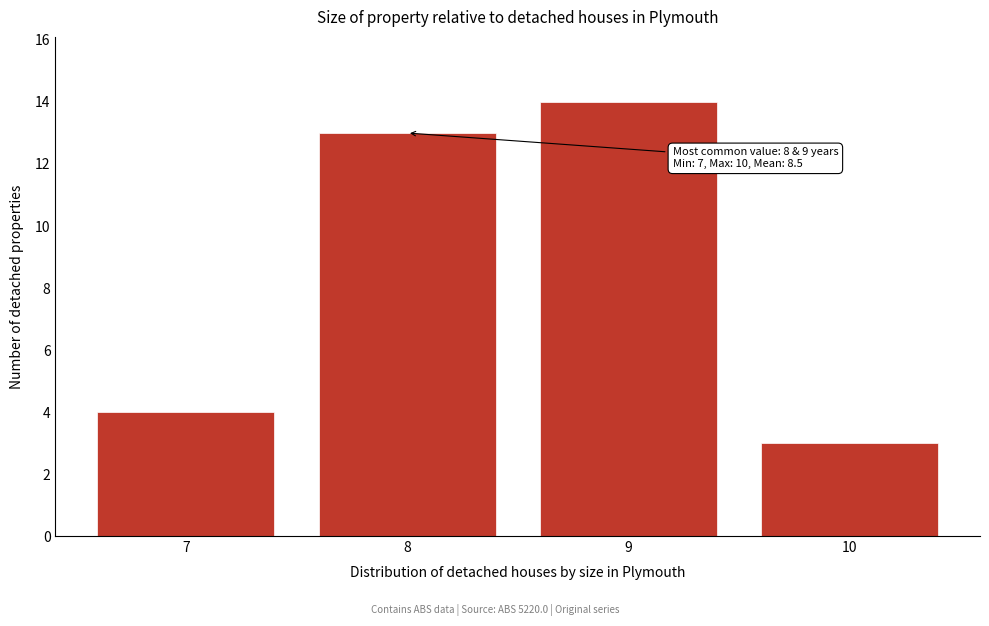

Reading right to left, list all the values displayed in this chart.

10=3	9=14	8=13	7=4